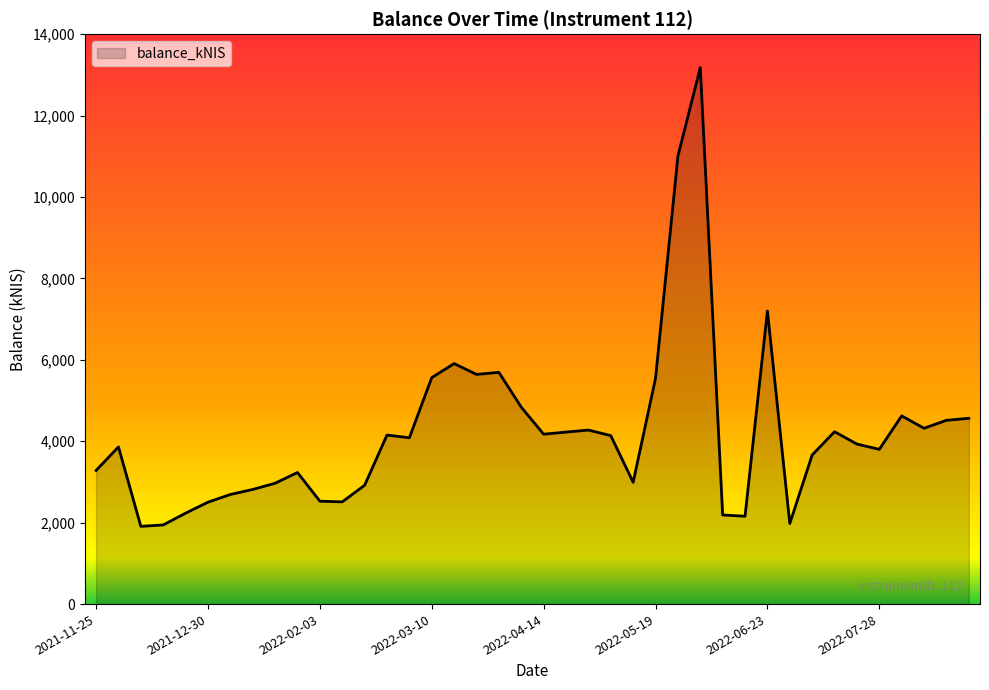

What is the average value?

4199.8